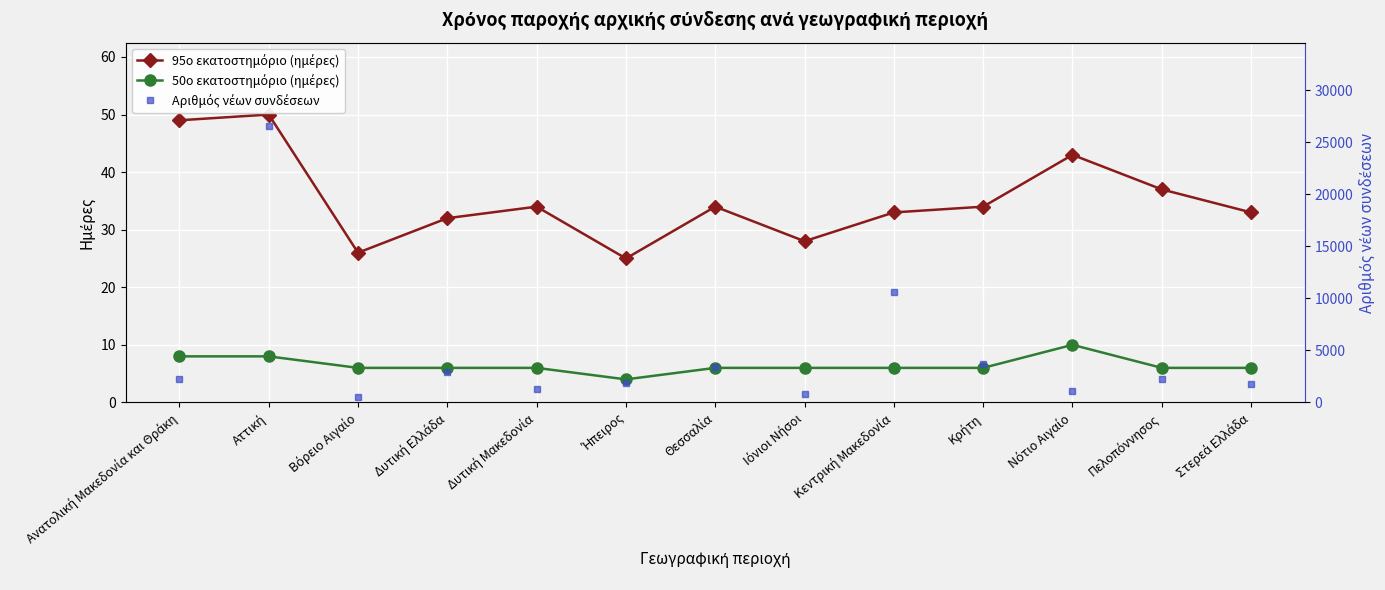

Which label corresponds to the largest value in the chart?

Αττική